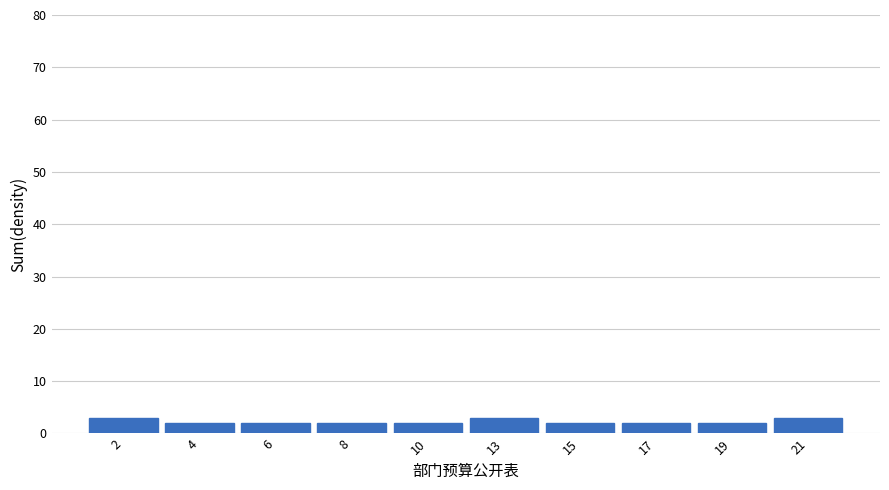

Reading left to right, what are all the values shown in this chart?

2=3	4=2	6=2	8=2	10=2	13=3	15=2	17=2	19=2	21=3